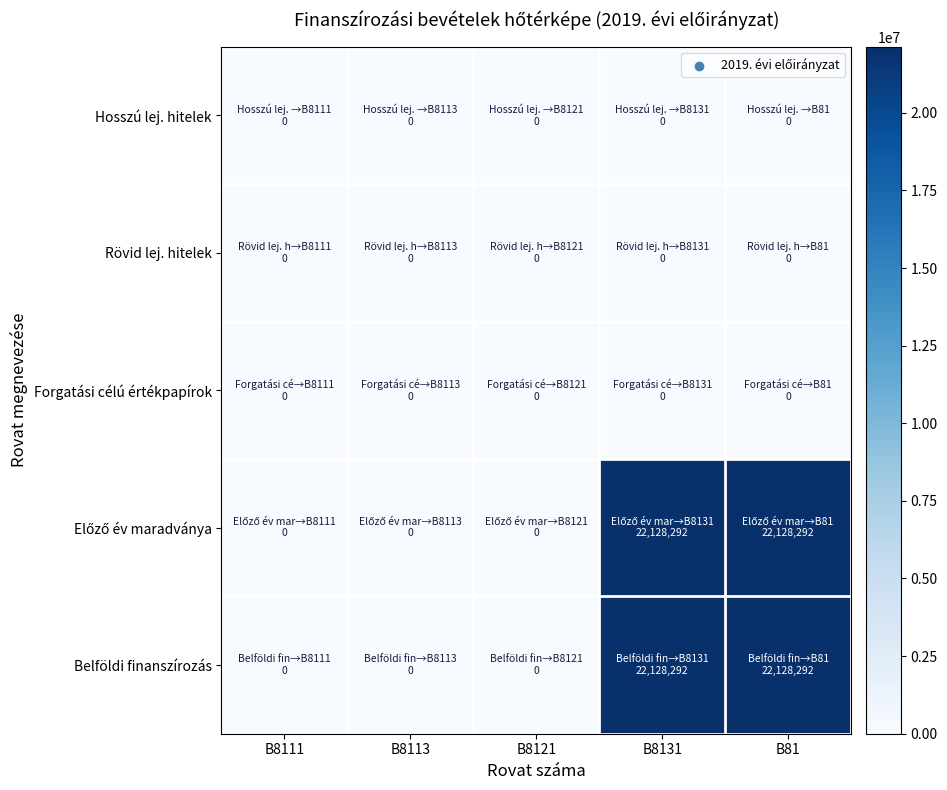

At B8121, list the series in order from smallest to largest.

Hosszú lej. hitelek, Rövid lej. hitelek, Forgatási célú értékpapírok, Előző év maradványa, Belföldi finanszírozás